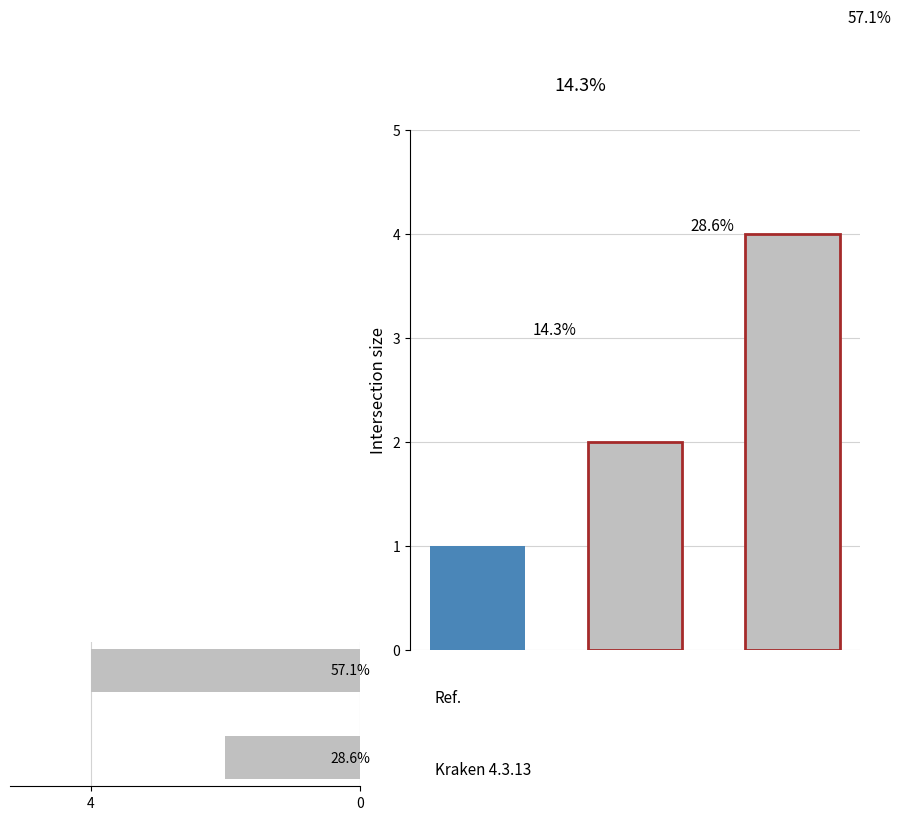

How many values are between 2 and 4?

2